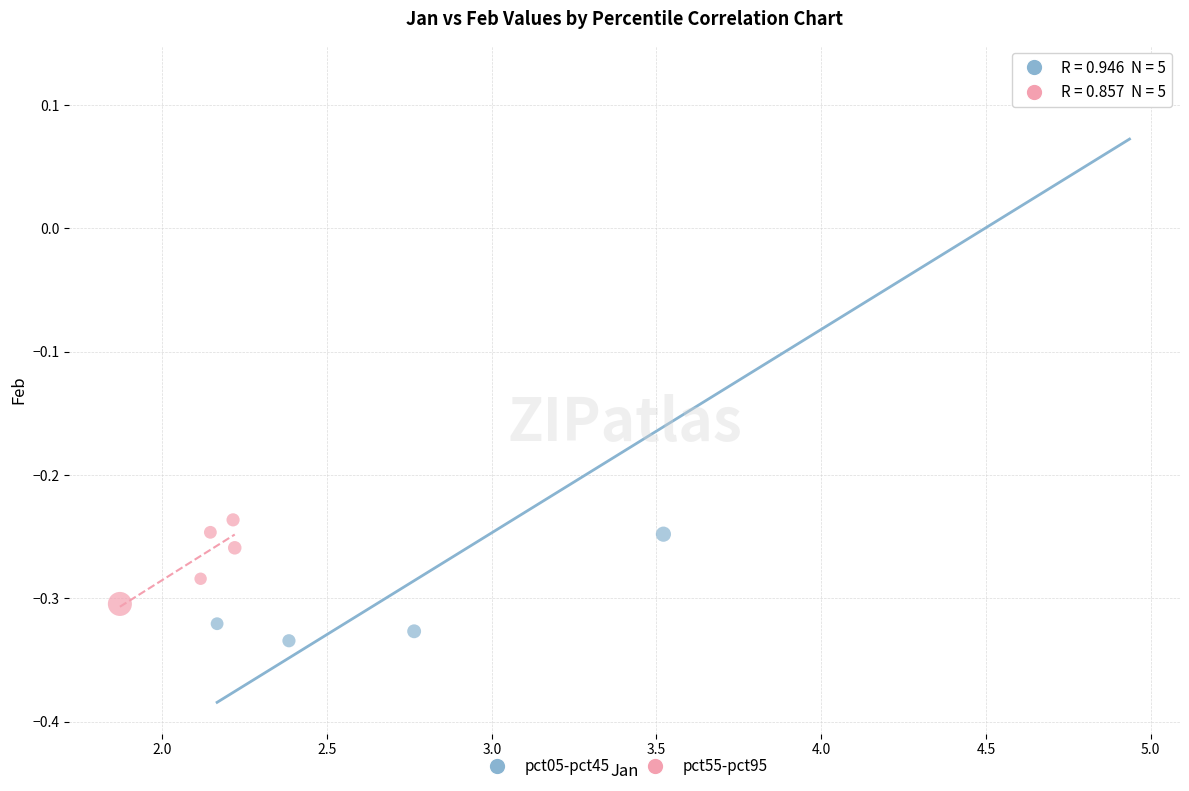

Which series has the widest spread of Y values?

pct05-pct45